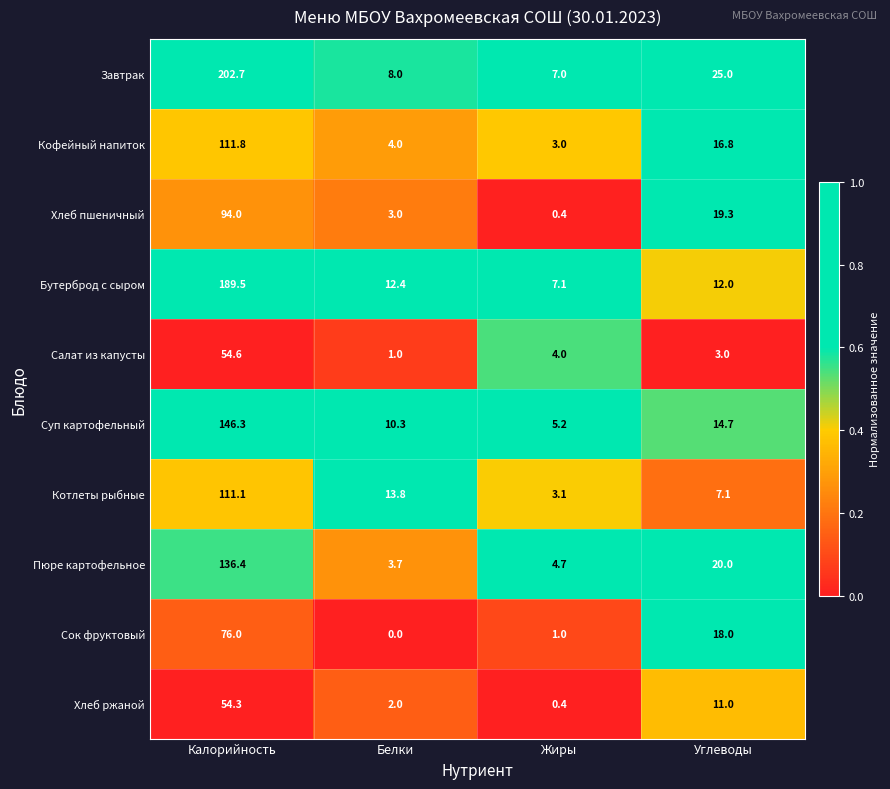

At which category is the sum across all series the highest?

Калорийность